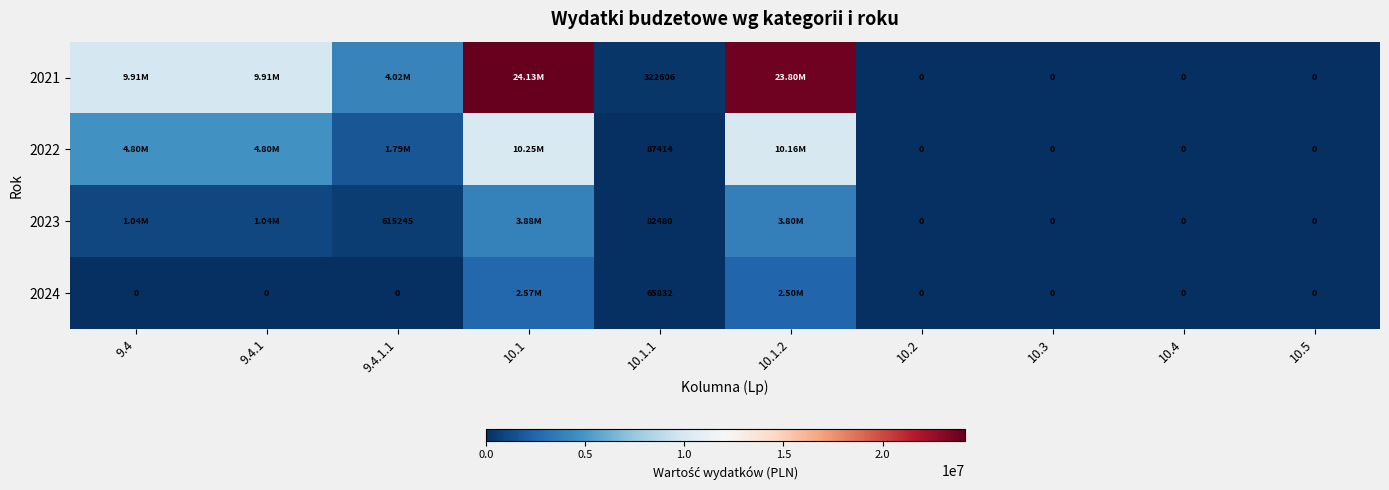

Is it true that 2024 equals 0.0 at 10.4?

True